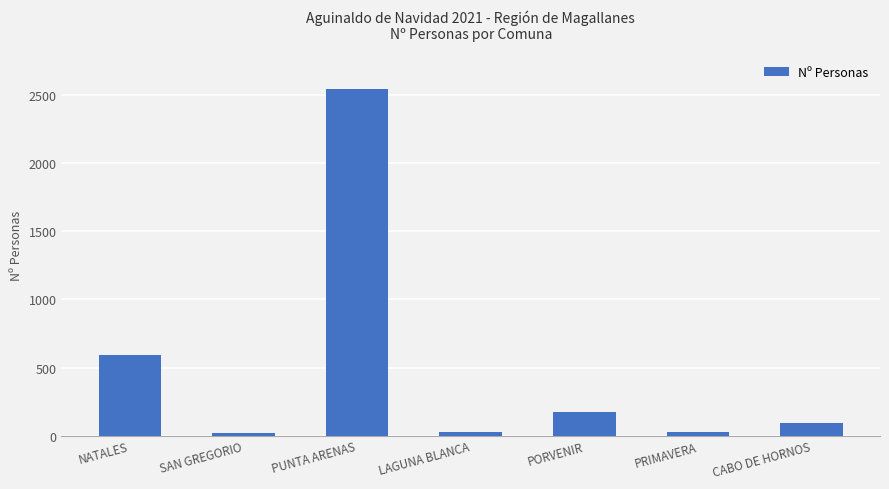

Where is the data nearest to the value 1283?

NATALES